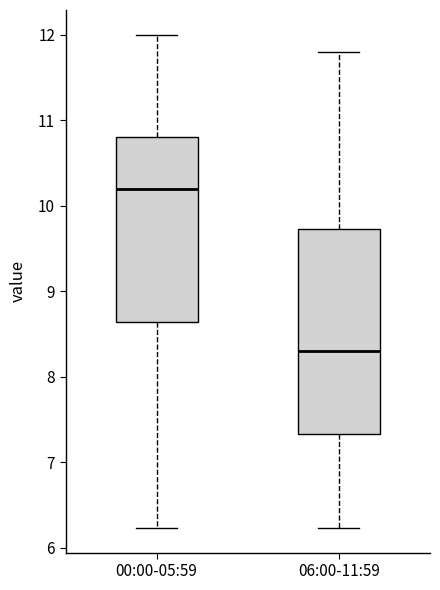

Reading left to right, read every box against the y-axis: the position of its median line, the range the box covers, and the ends of its whiskers. The values are not printed on the chart, so give them approximately, as read against the axis.

00:00-05:59: median 10.2, box 8.6 to 10.8, whiskers 6.2 to 12.0
06:00-11:59: median 8.3, box 7.3 to 9.7, whiskers 6.2 to 11.8